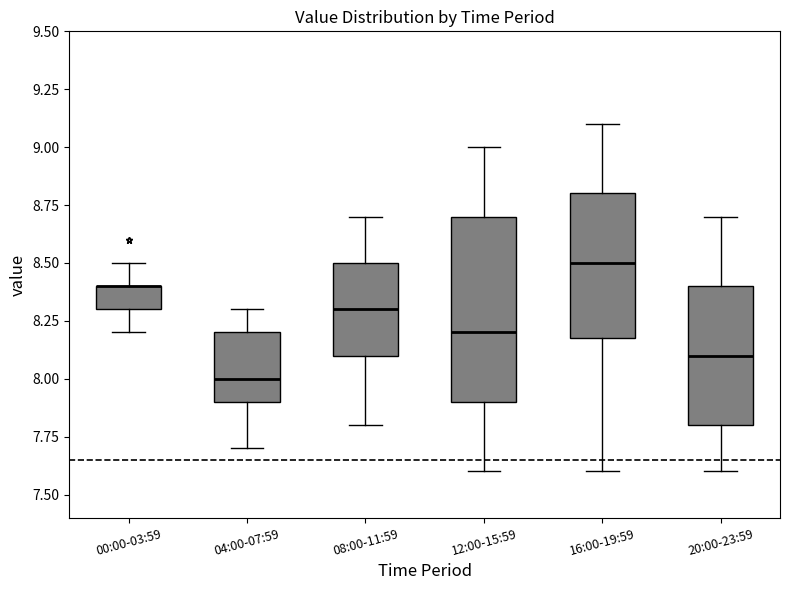

Reading left to right, transcribe this box plot: for each box, give where its median line is, the range the box spans, and where its two whiskers end, as read against the y-axis. The values are not printed on the chart, so give them approximately, as read against the axis.

00:00-03:59: median 8.4 (drawn on the box's upper edge), box 8.3 to 8.4, whiskers 8.2 to 8.5
04:00-07:59: median 8.0, box 7.9 to 8.2, whiskers 7.7 to 8.3
08:00-11:59: median 8.3, box 8.1 to 8.5, whiskers 7.8 to 8.7
12:00-15:59: median 8.2, box 7.9 to 8.7, whiskers 7.6 to 9.0
16:00-19:59: median 8.5, box 8.2 to 8.8, whiskers 7.6 to 9.1
20:00-23:59: median 8.1, box 7.8 to 8.4, whiskers 7.6 to 8.7